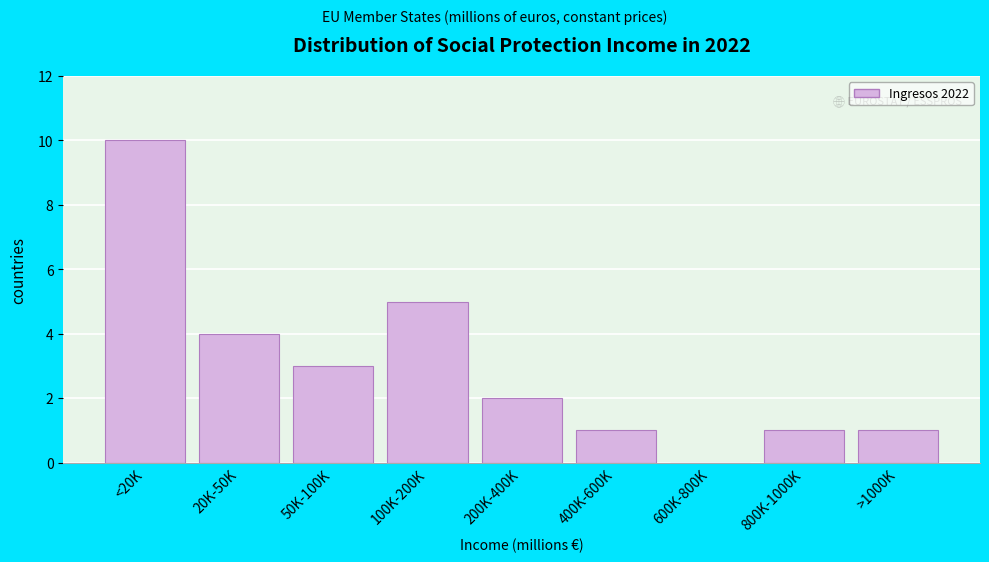

Reading right to left, list all the values displayed in this chart.

>1000K=1	800K-1000K=1	600K-800K=0	400K-600K=1	200K-400K=2	100K-200K=5	50K-100K=3	20K-50K=4	<20K=10